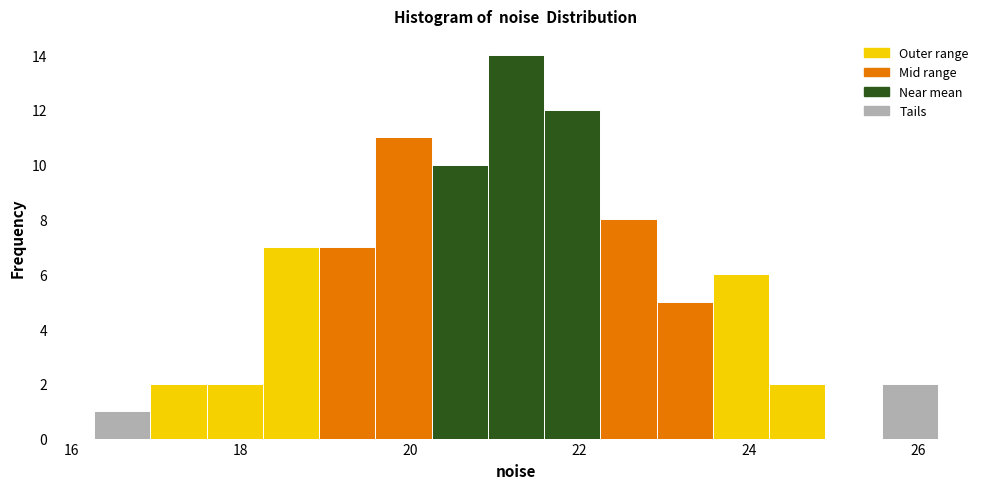

Around what value on the x-axis is the tallest bar? Give the approximate position of its centre, as read against the axis.

21.2